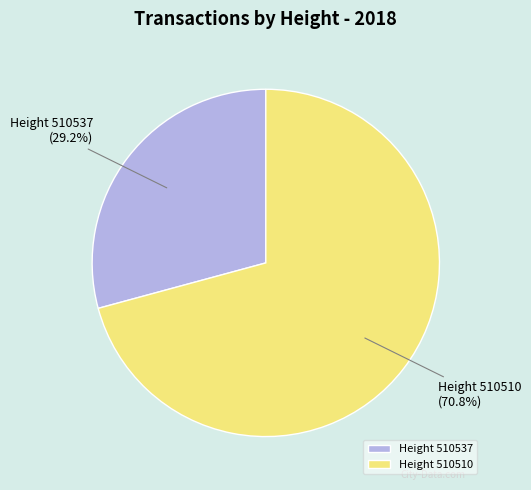

Rank the categories by value from highest to lowest.

Height 510510, Height 510537